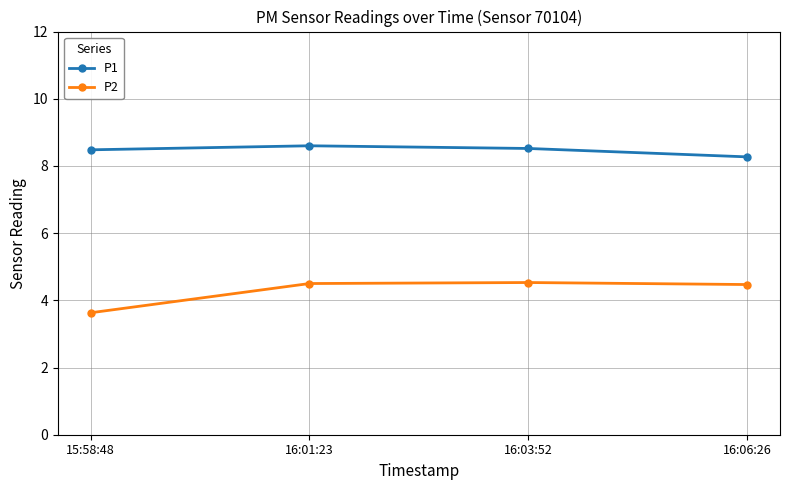

Which series has the largest range (max minus min)?

P2